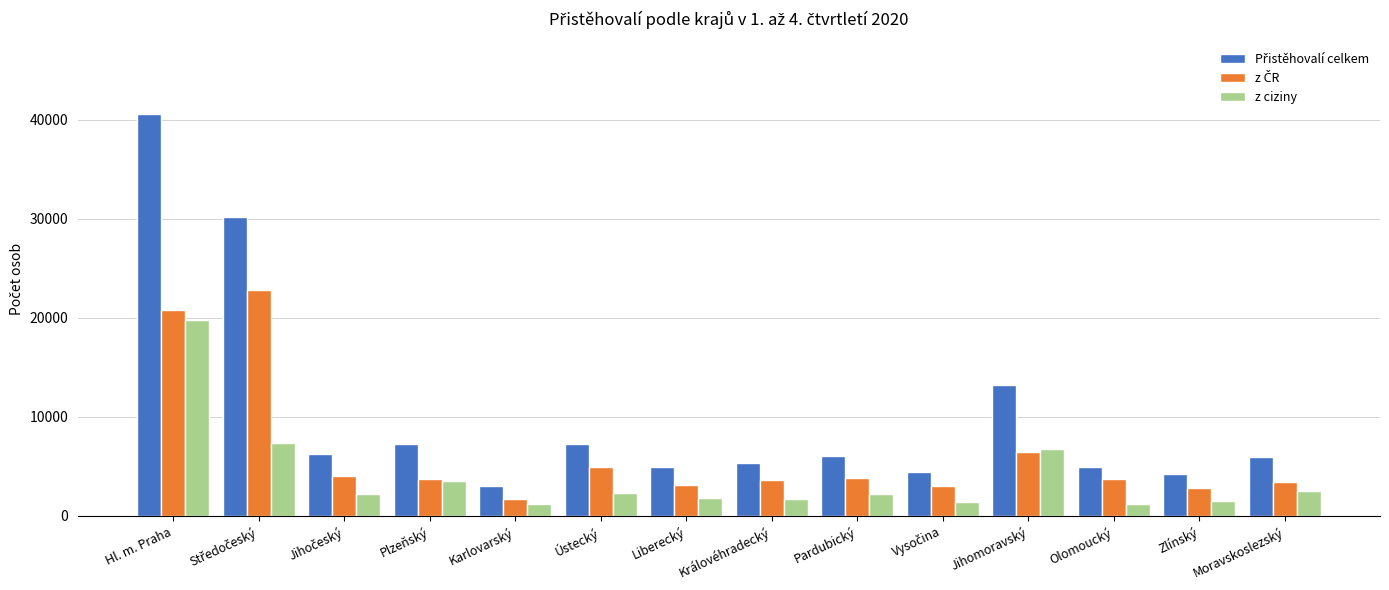

Which label corresponds to the largest value in the chart?

Hl. m. Praha